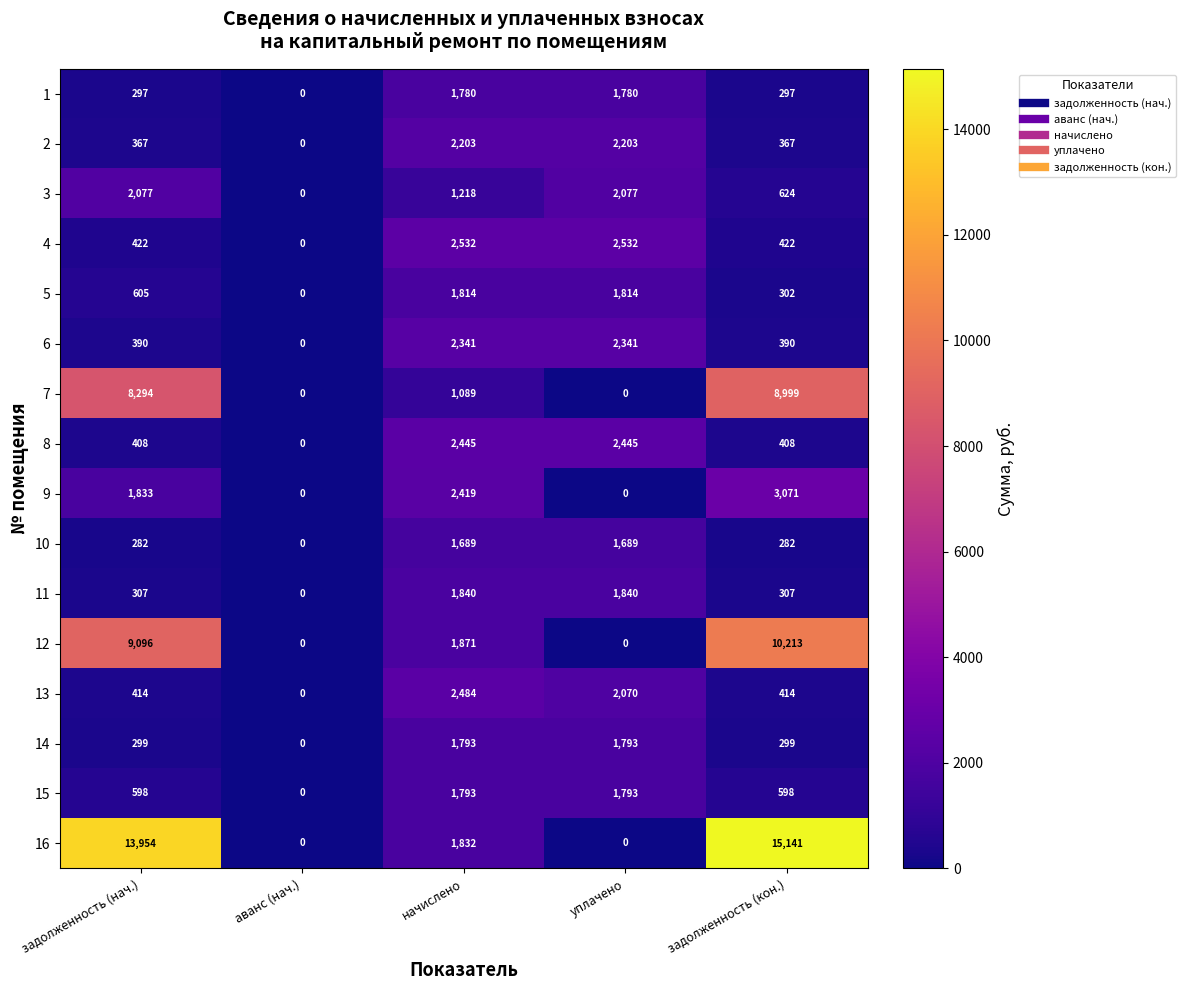

Which series has the largest range (max minus min)?

16